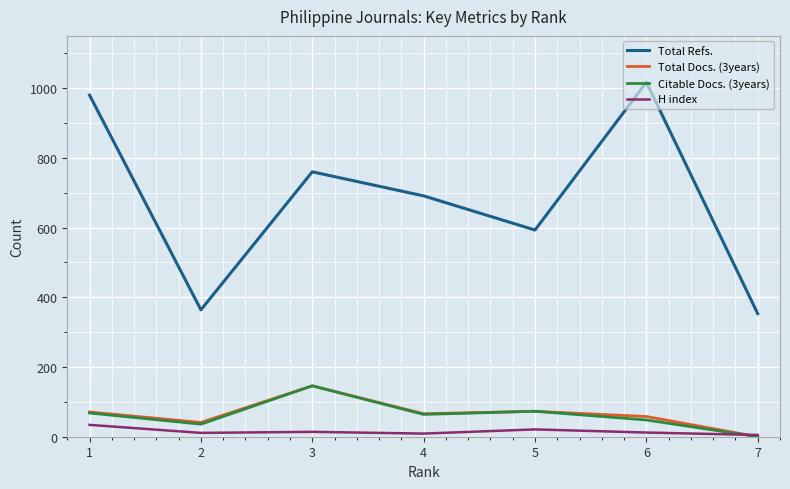

Is the value of Total Docs. (3years) at 6 greater than the value of Total Refs. at 6?

No